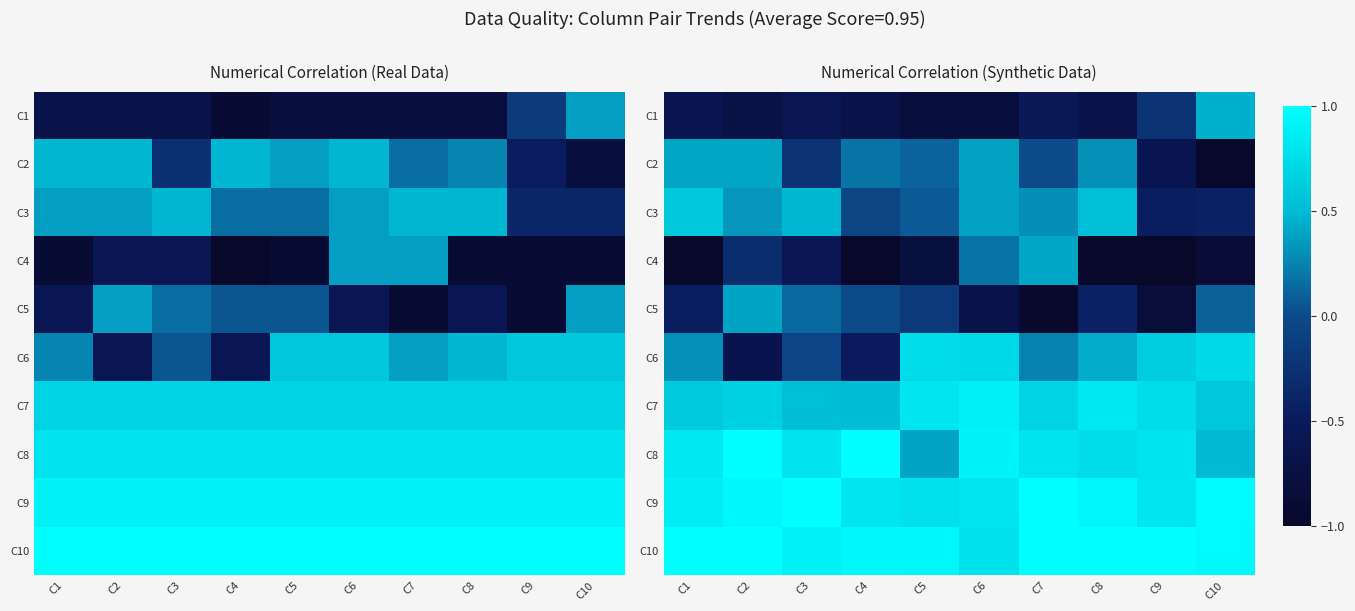

List the series in order of their peak value, lowest first.

C5, C4, C2, C1, C3, C6, C7, C8, C9, C10